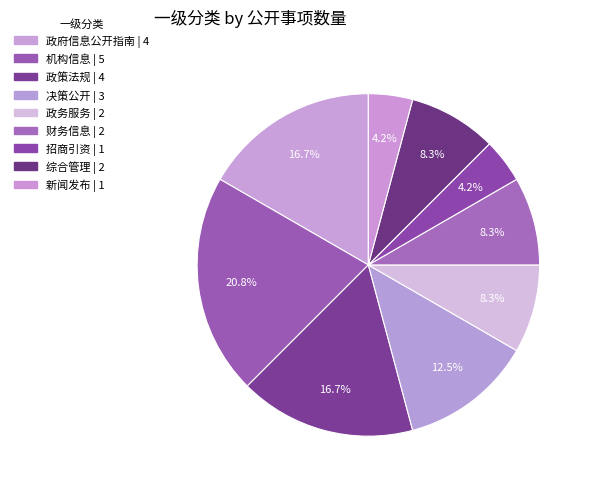

How many segments does this pie chart have?

9